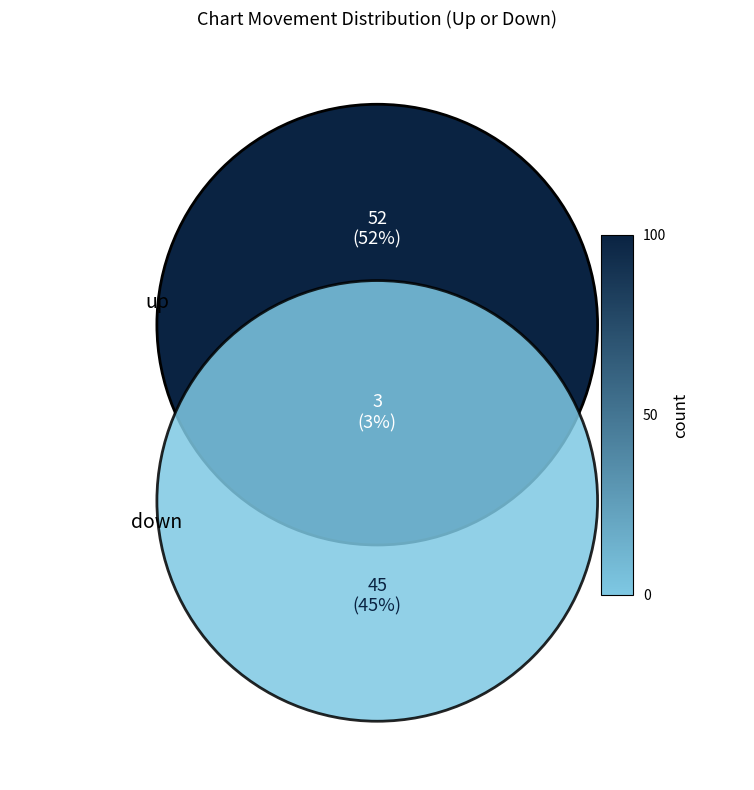

Does up represent more than half of the total?

Yes